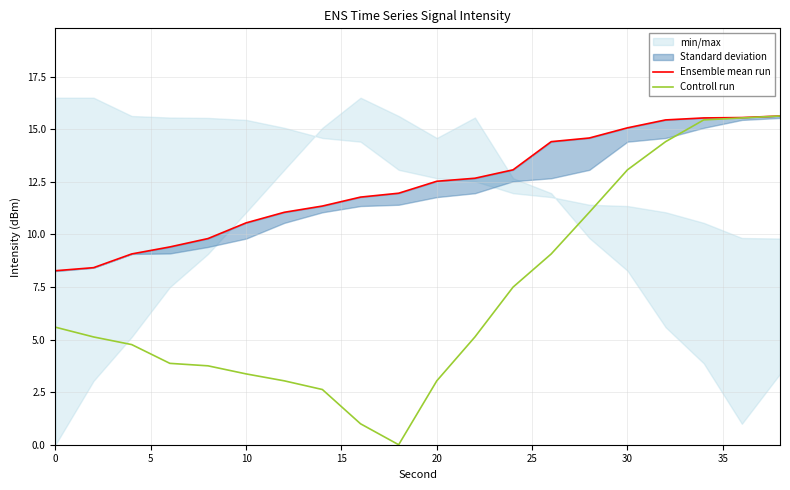

Which series has the widest spread of values?

Controll run